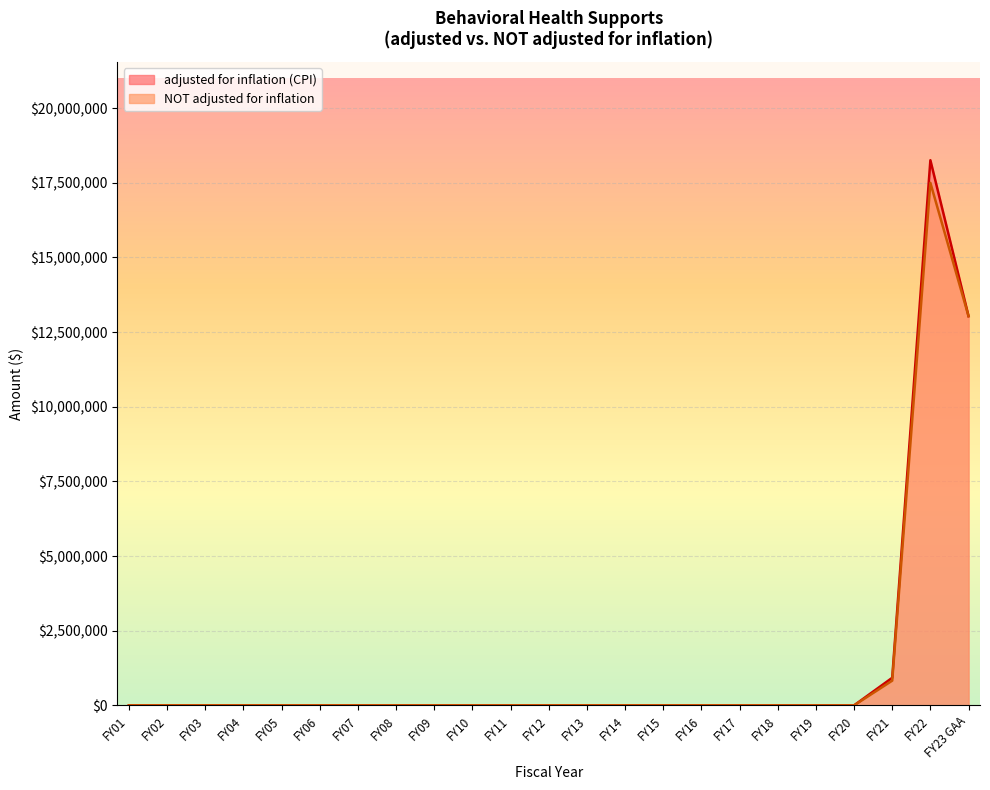

Which series has the largest range (max minus min)?

adjusted for inflation (CPI)